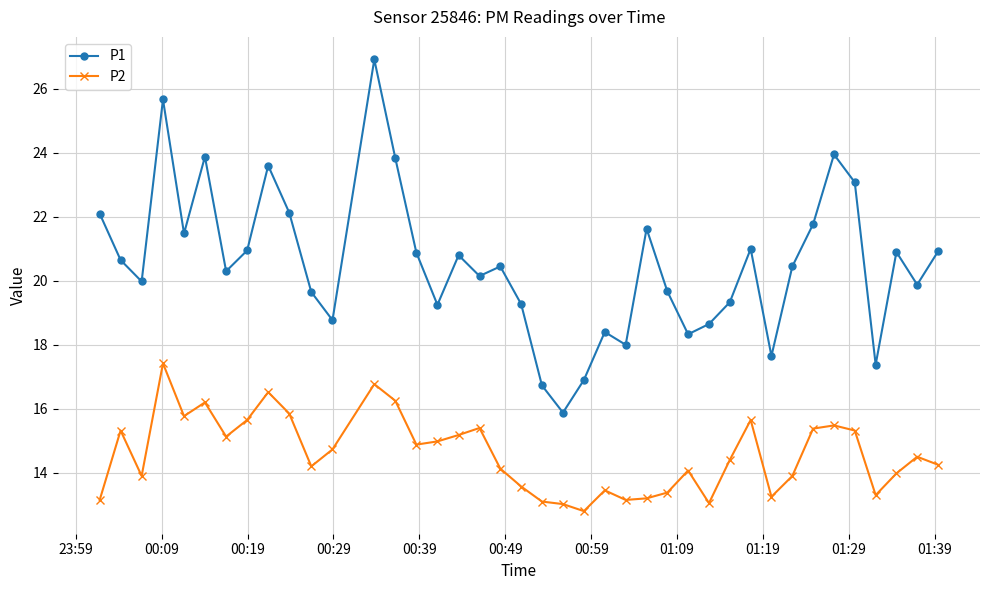

What is the value of the P1 point at the 25th from the left?

18.0